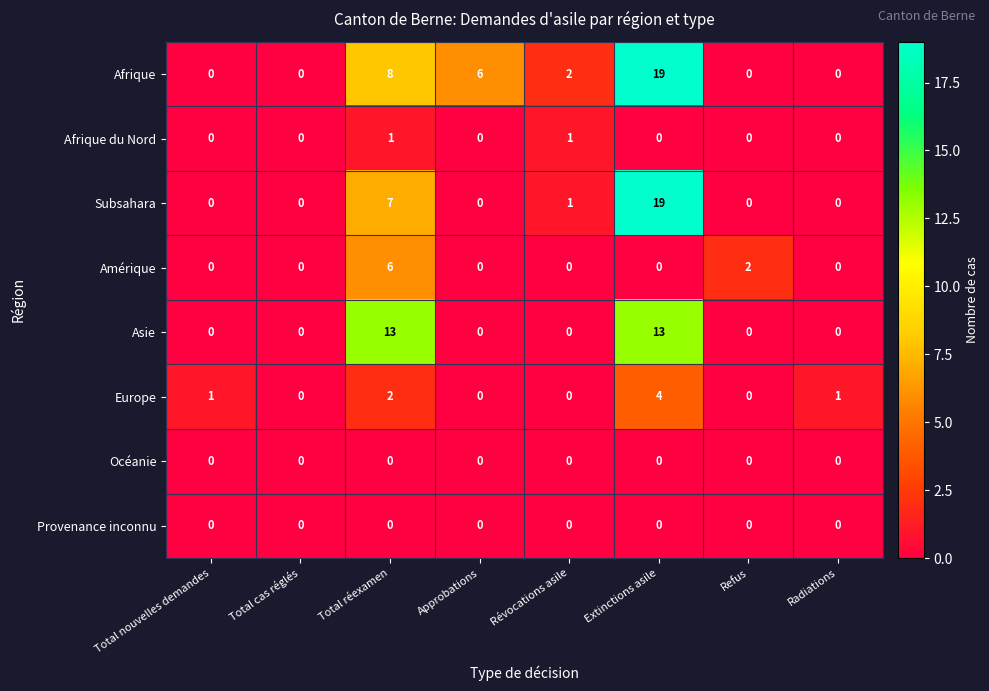

True or false: Asie has a value of -9 at Total cas réglés.

False